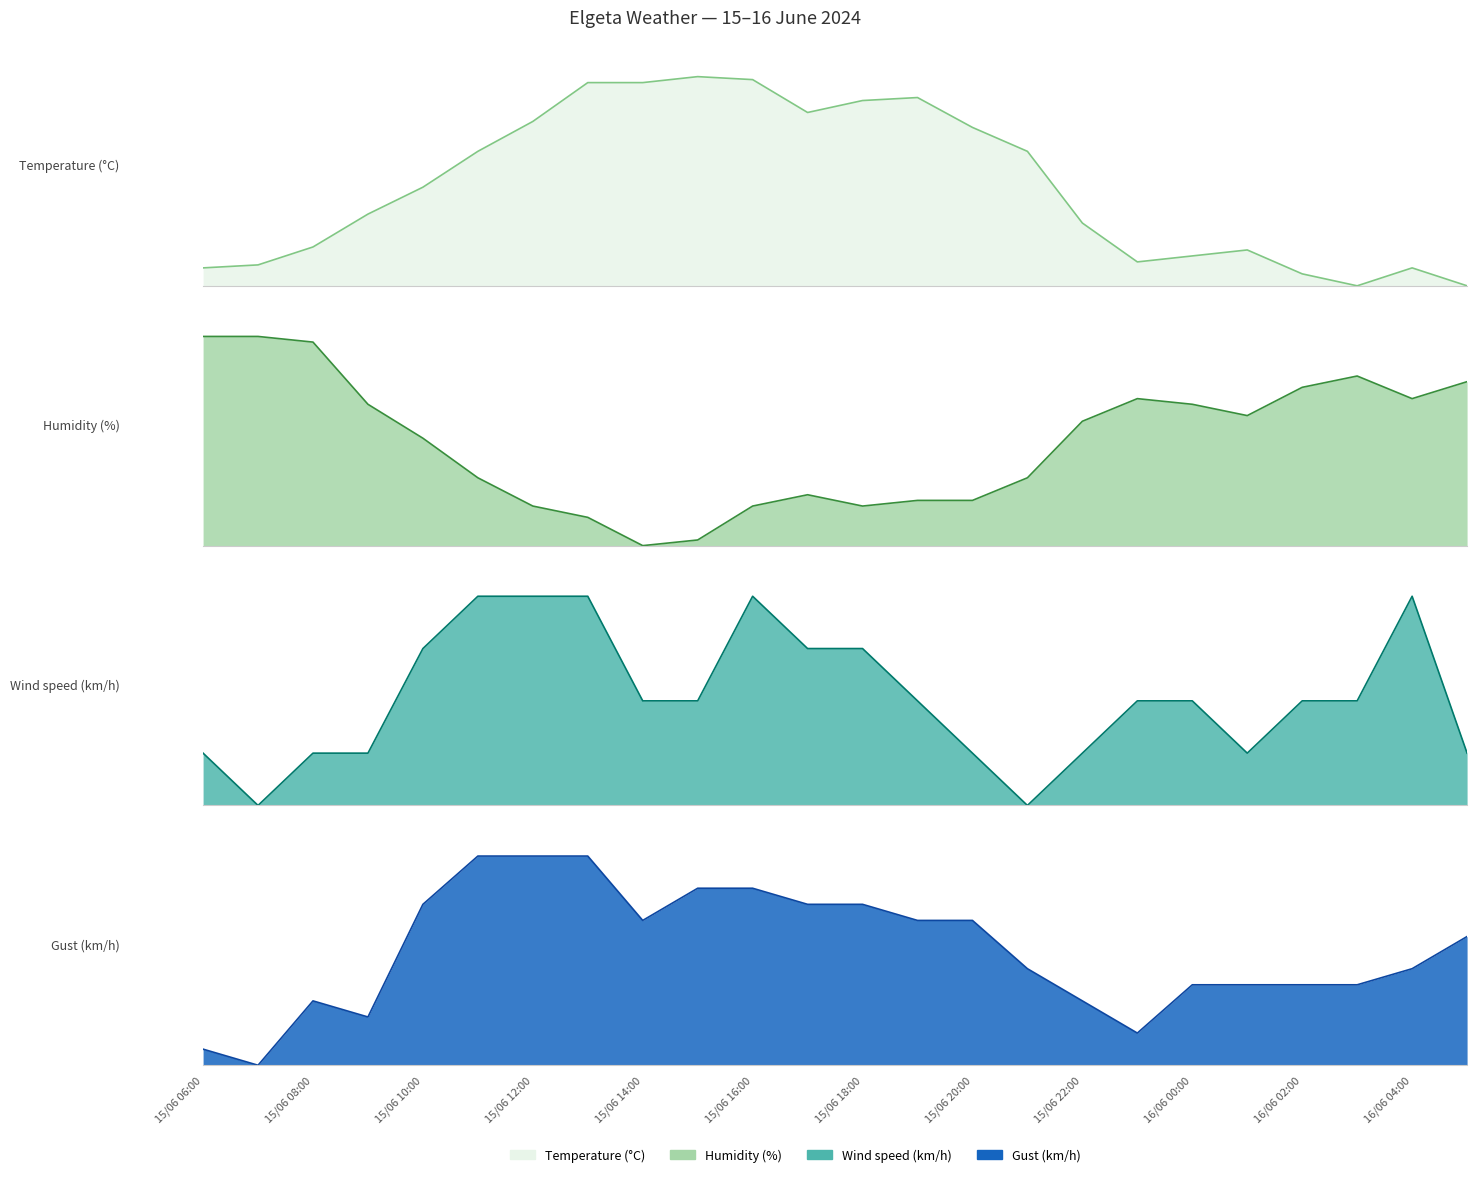

What are all the series names shown in the legend?

Temperature (°C), Humidity (%), Wind speed (km/h), Gust (km/h)